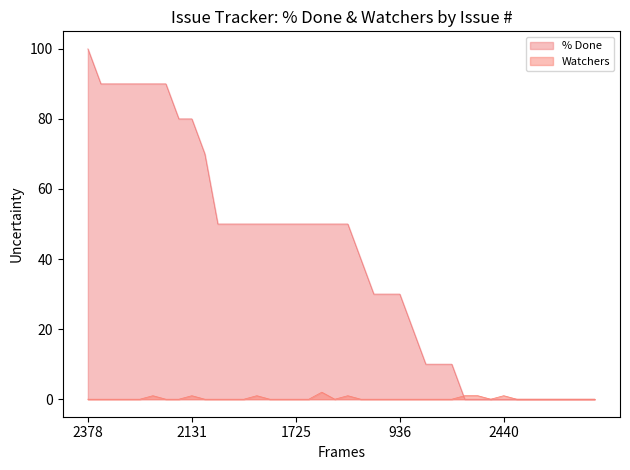

At which category is the sum across all series the highest?

2378